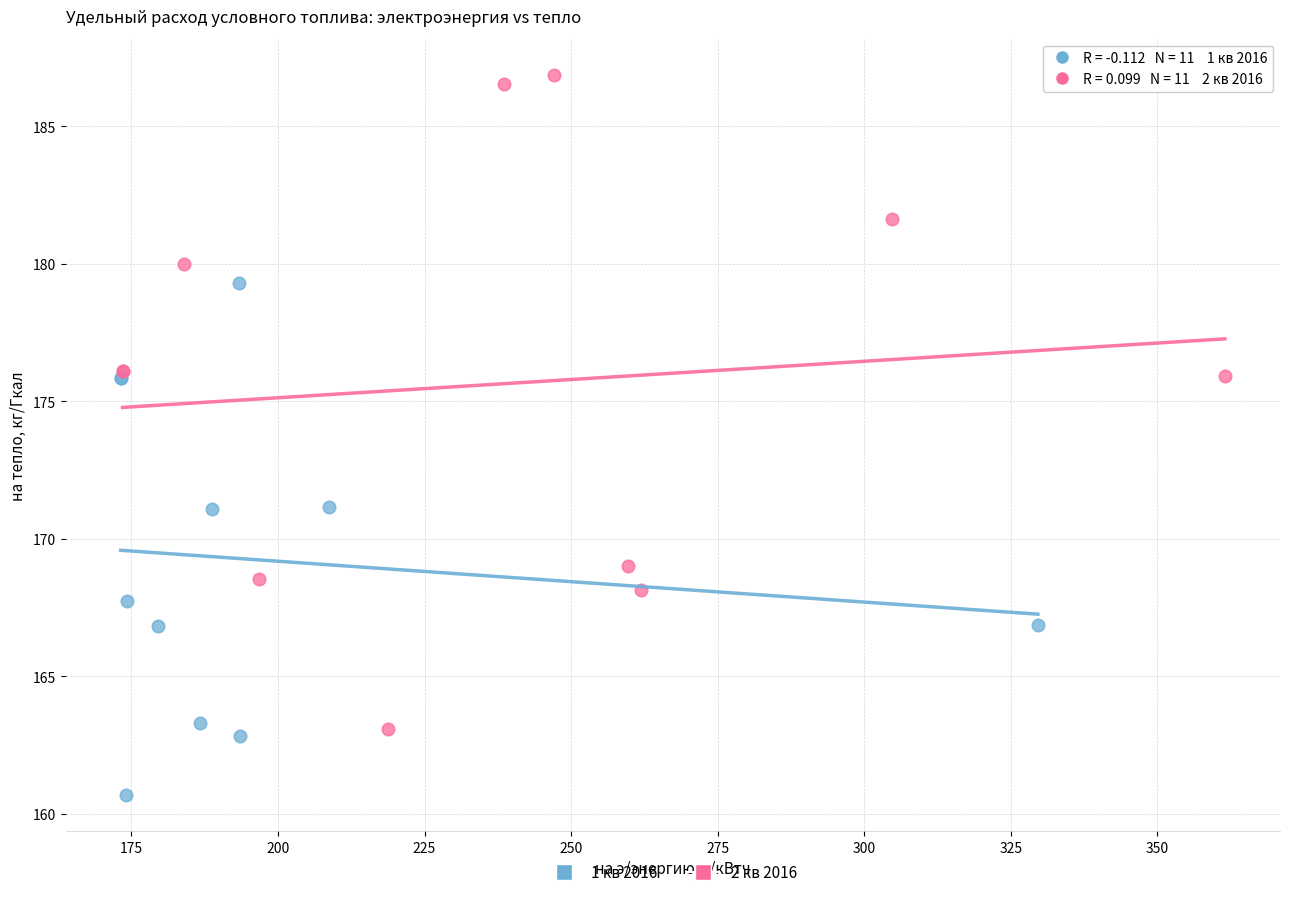

Which series reaches the minimum Y coordinate?

1 кв 2016